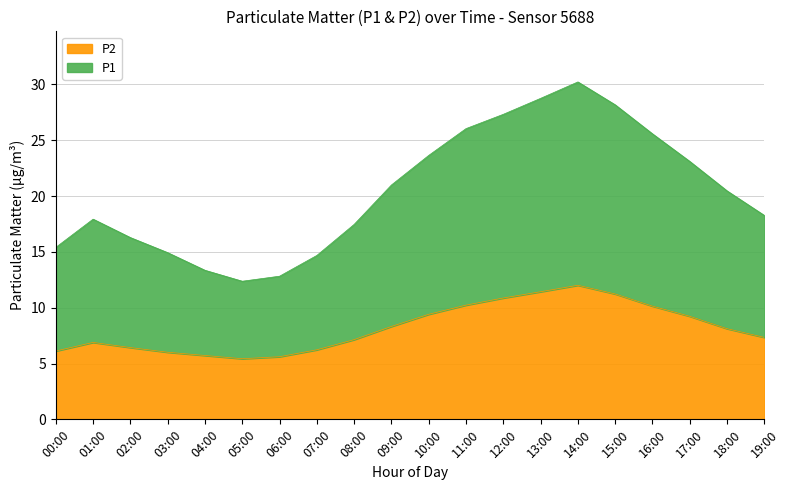

What position from the left is 06:00?

7